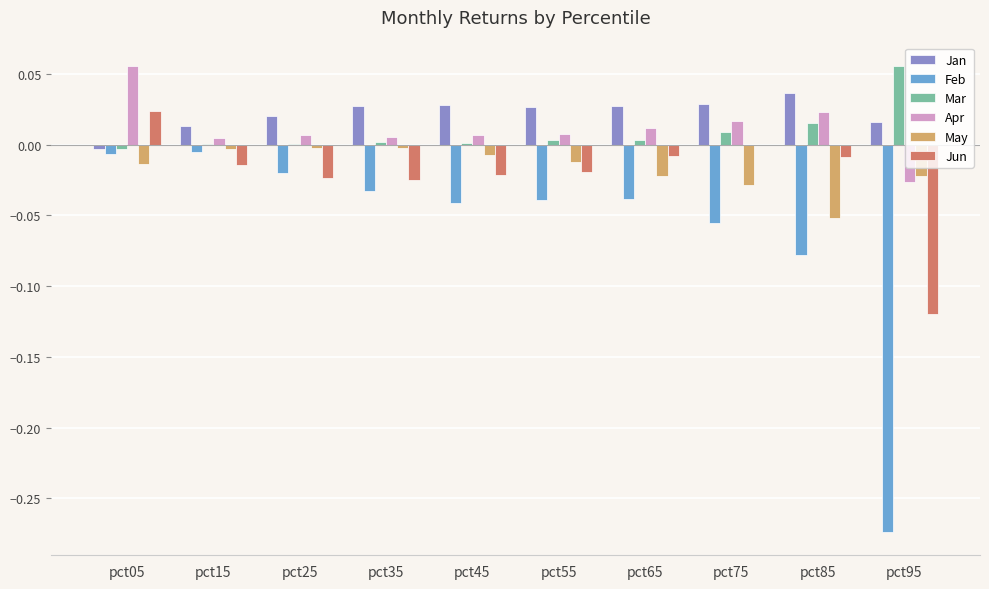

At which category is the sum across all series the highest?

pct05